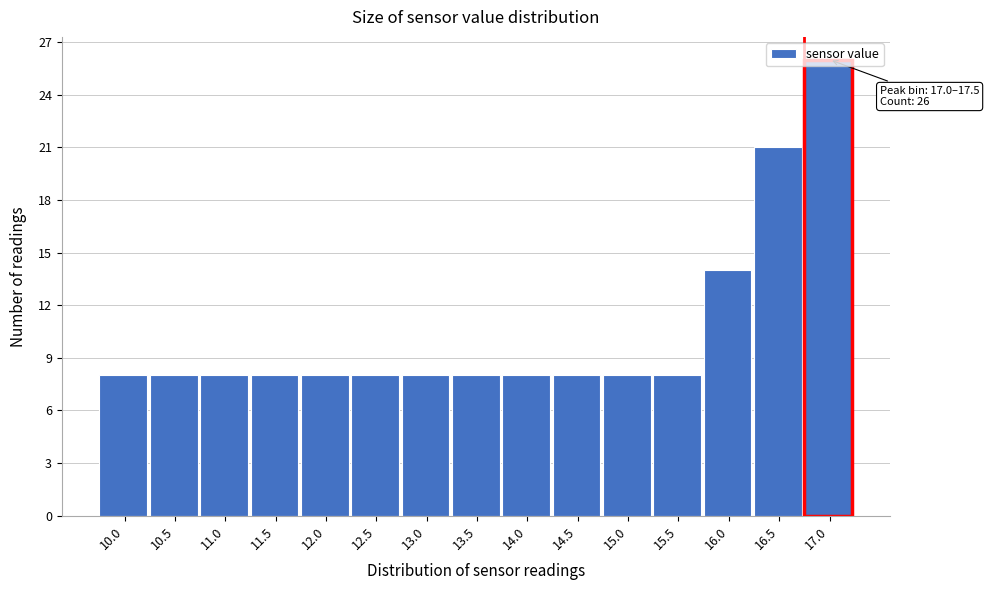

What is the difference between the maximum and minimum values?

18